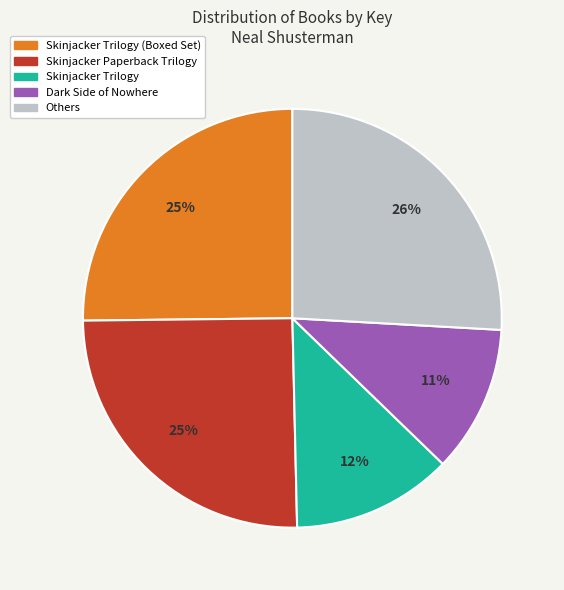

Is there any slice that represents more than half of the pie?

No